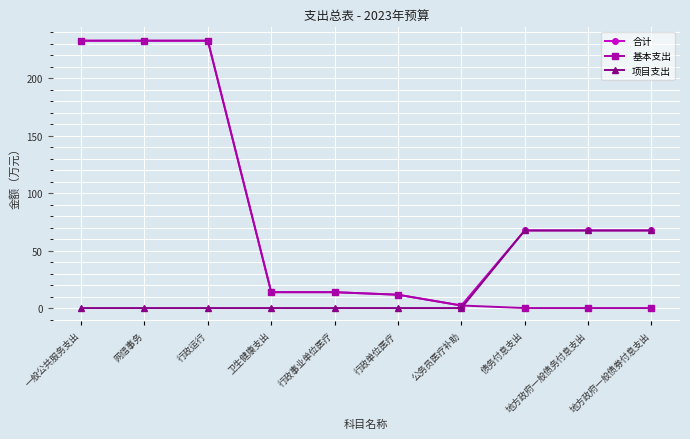

What is the label of the 10th point from the right?

一般公共服务支出